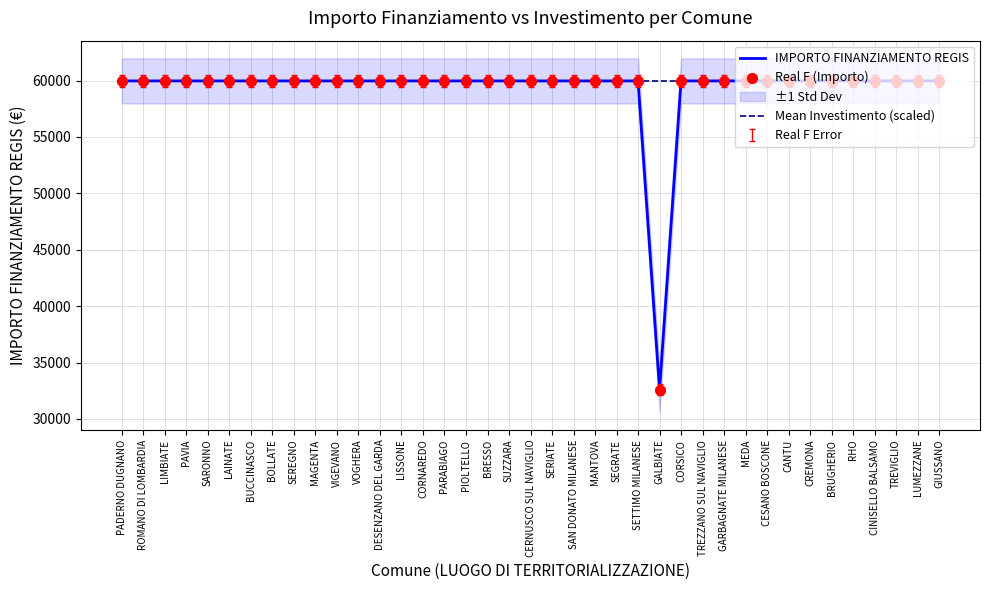

Which series reaches the minimum Y coordinate?

IMPORTO FINANZIAMENTO REGIS